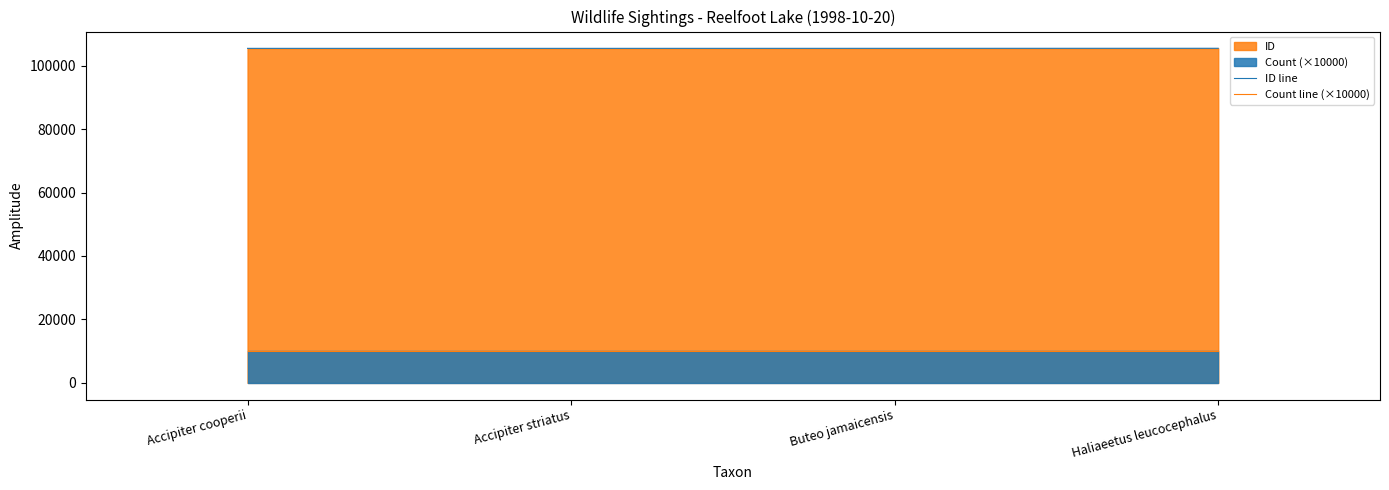

What is the highest value of the ID line series?

105447